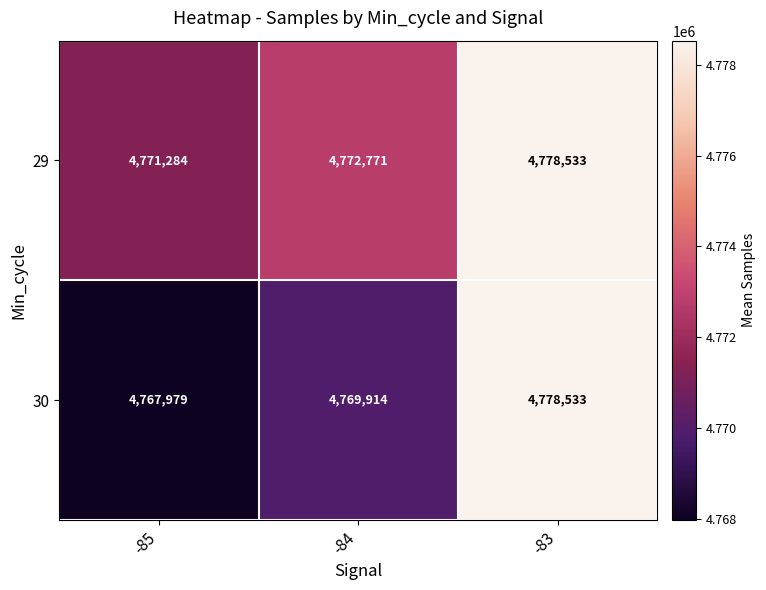

At which category is the sum across all series the highest?

-83